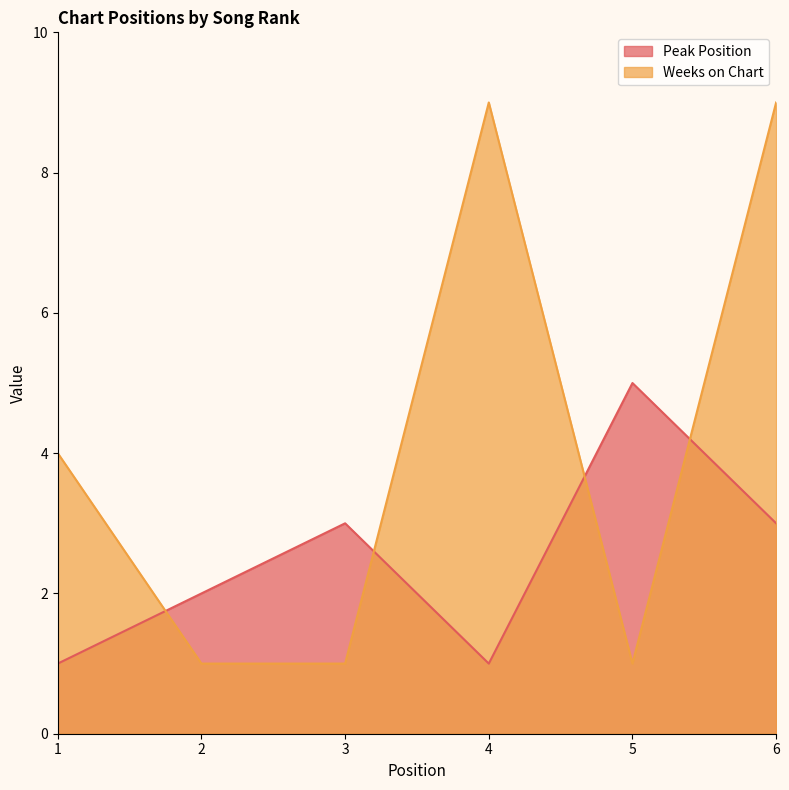

What is the sum of all Weeks on Chart values?

25